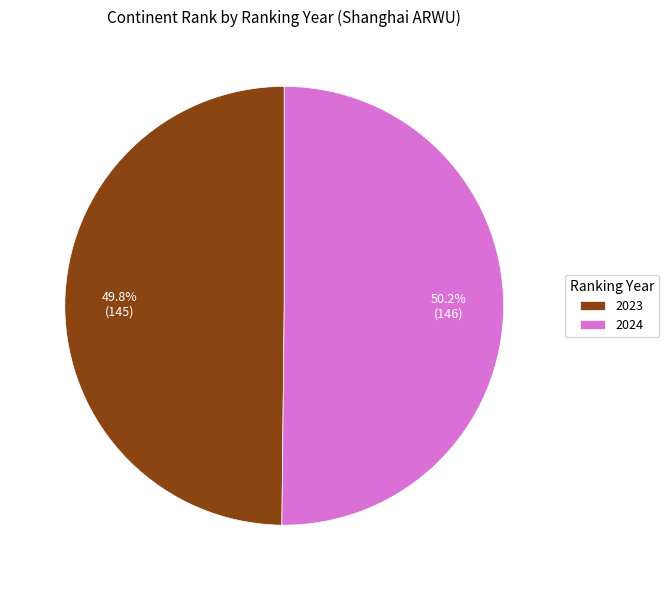

Is the sum of 2023 and 2024 greater than half?

Yes